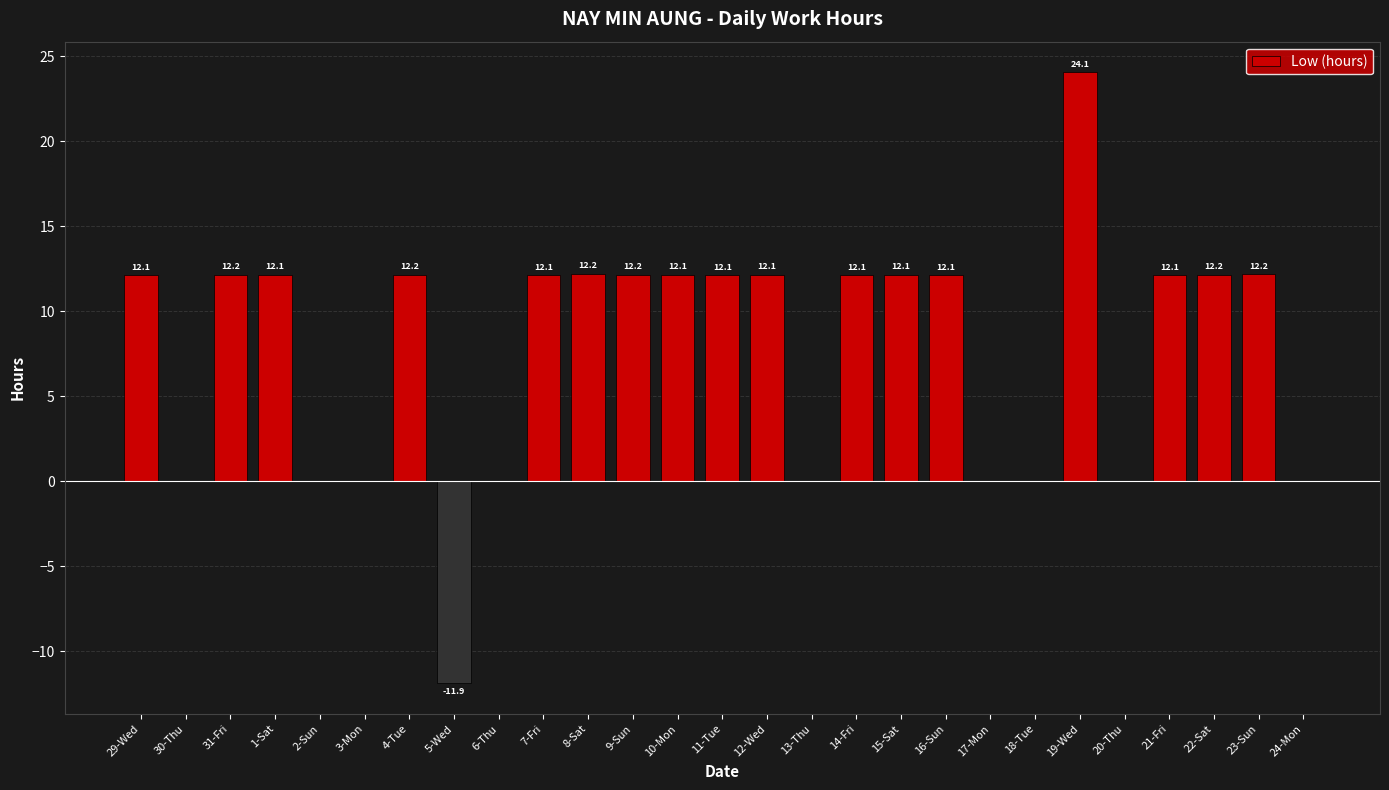

True or false: the data shows -17.2 at 6-Thu.

False